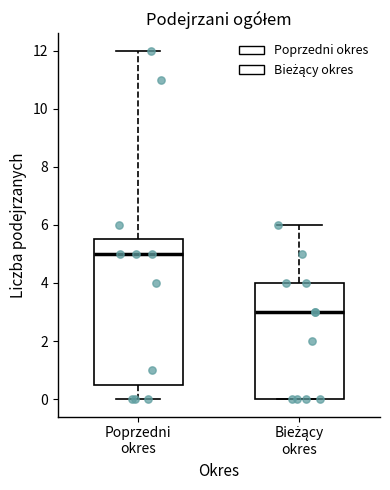

Which box has the lowest median line?

Bieżący okres